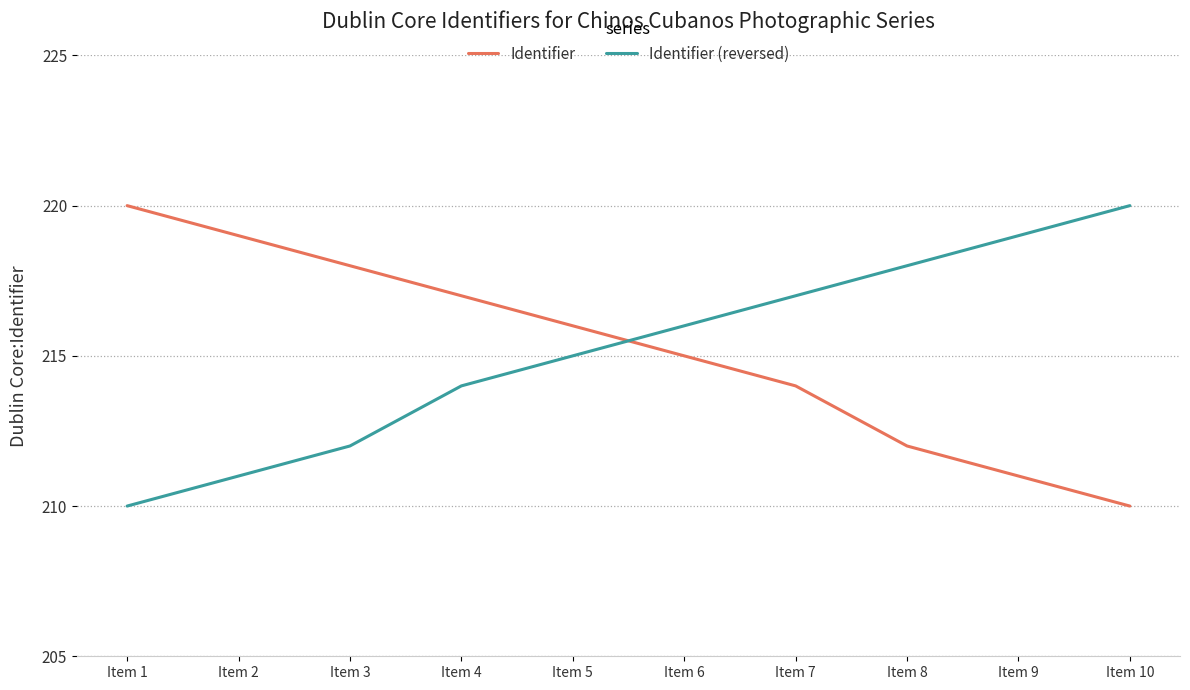

Is the value of Identifier at Item 9 greater than the value of Identifier (reversed) at Item 9?

No